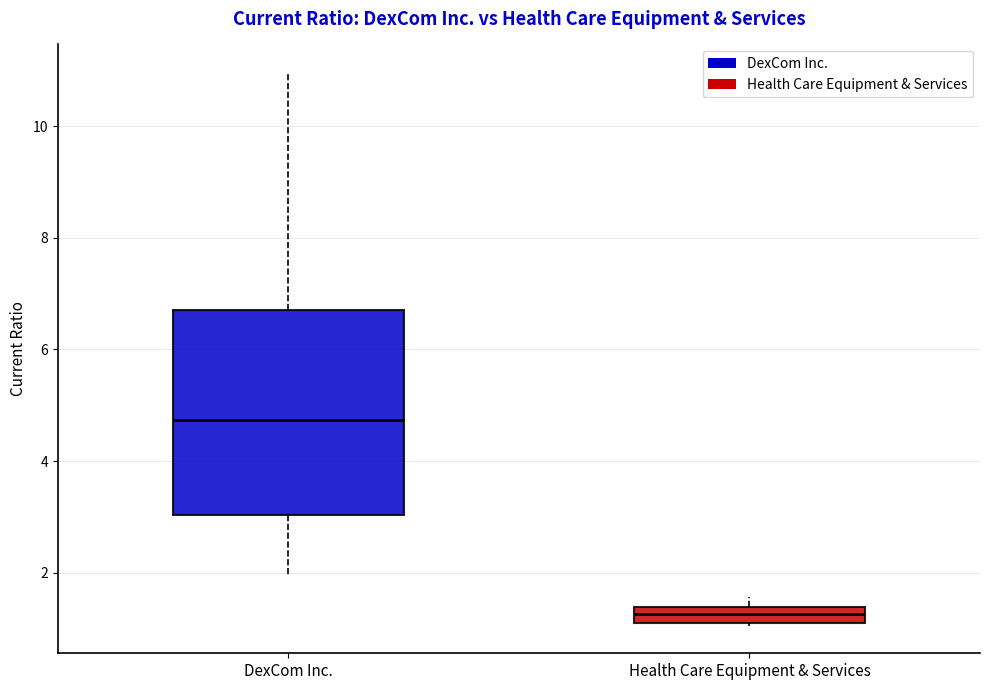

Which box is the tallest, from its lower edge to its upper edge?

DexCom Inc.